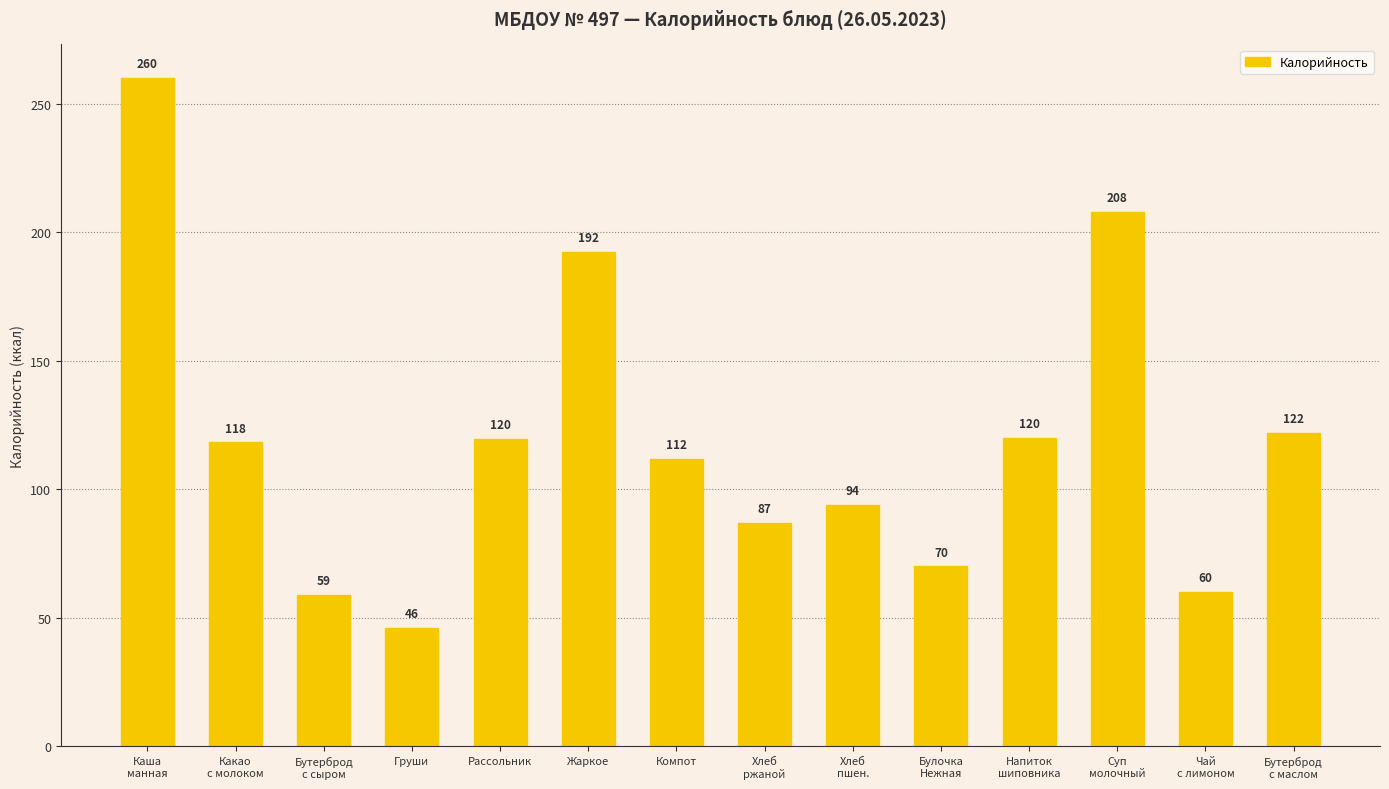

Count the number of categories in the chart.

14